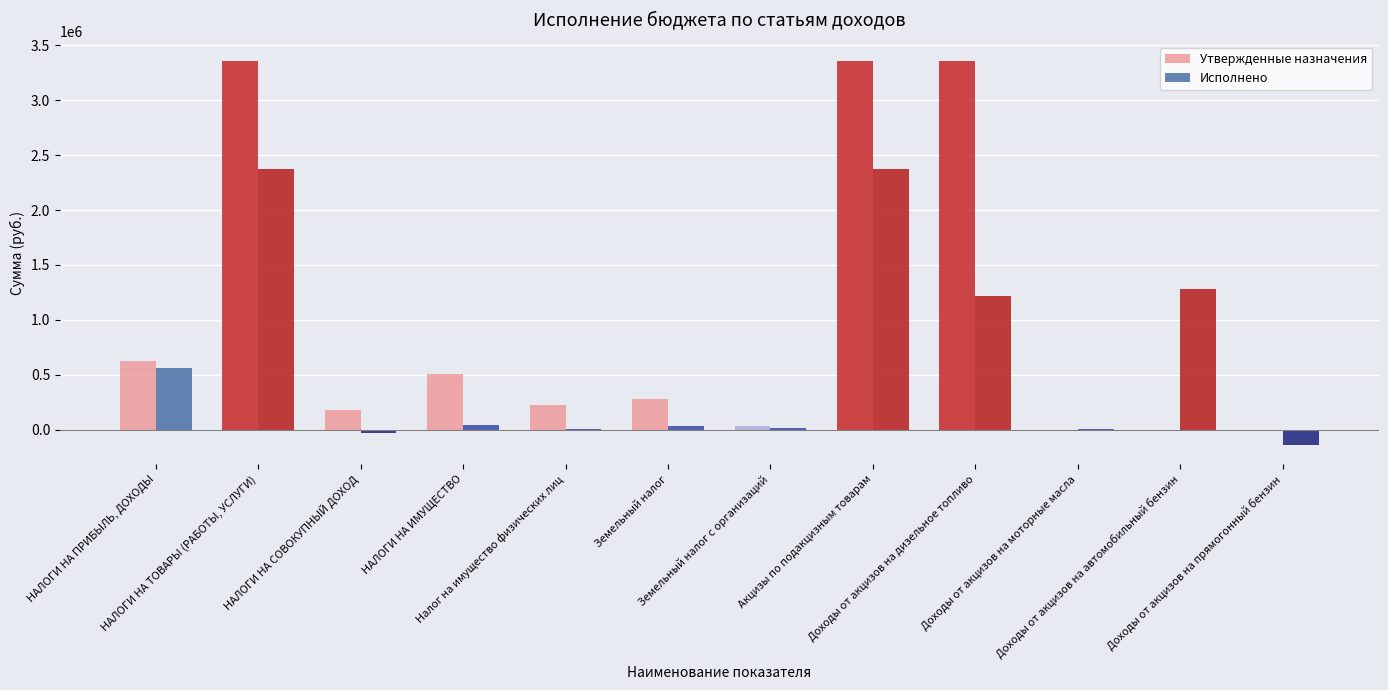

Which series has the largest range (max minus min)?

Утвержденные назначения